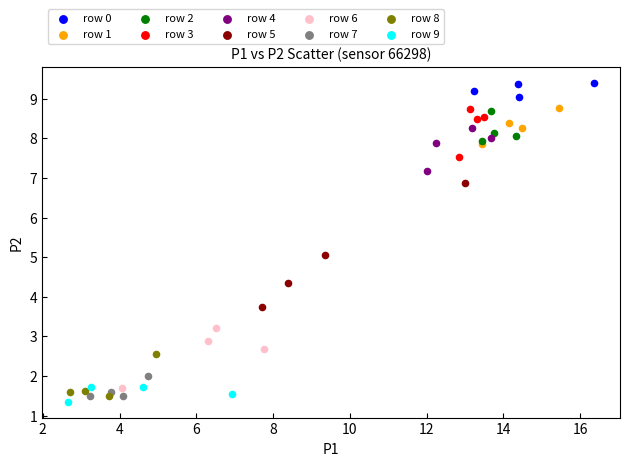

What are all the series names shown in the legend?

row 0, row 1, row 2, row 3, row 4, row 5, row 6, row 7, row 8, row 9